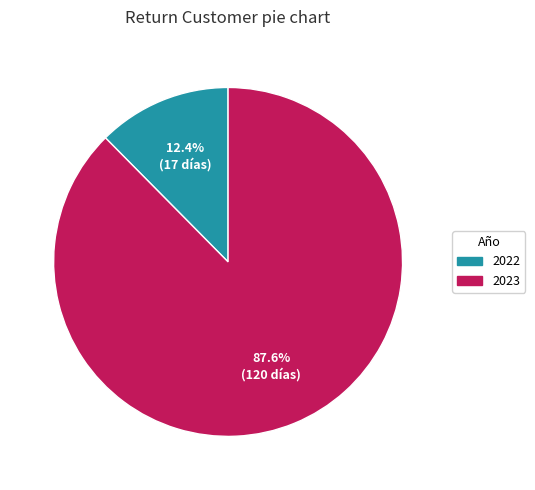

Is the sum of 2022 and 2023 greater than half?

Yes